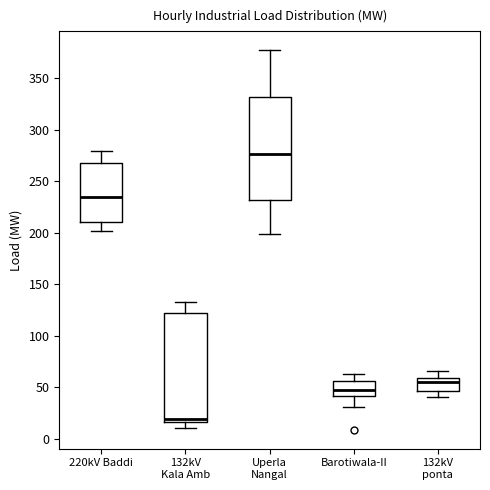

Which box is the tallest, from its lower edge to its upper edge?

132kV Kala Amb